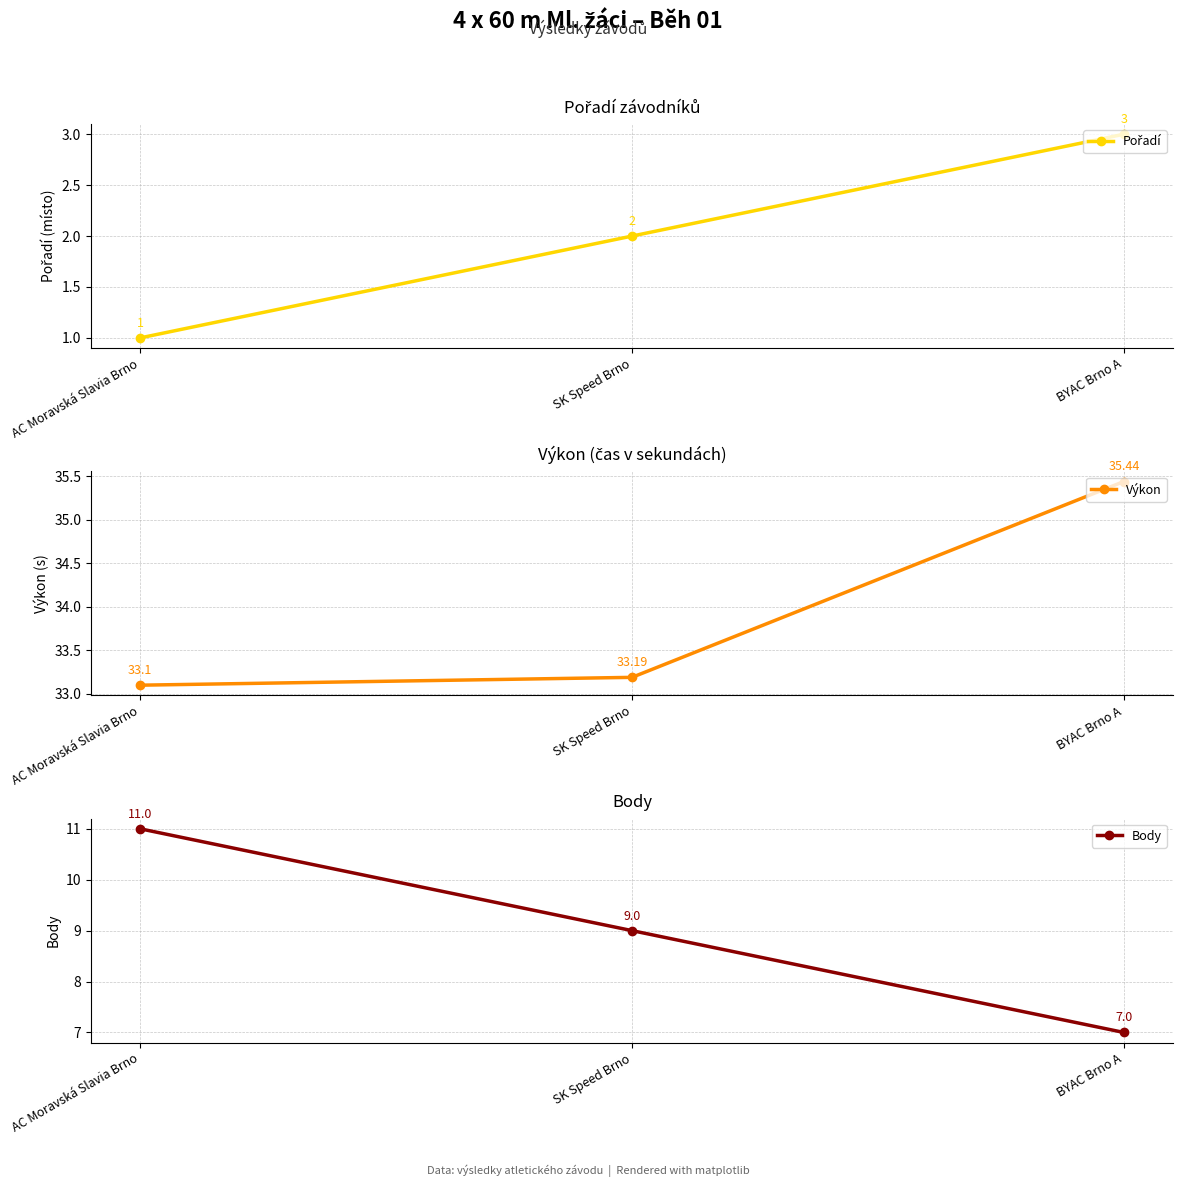

What are all the series names shown in the legend?

Pořadí, Výkon, Body